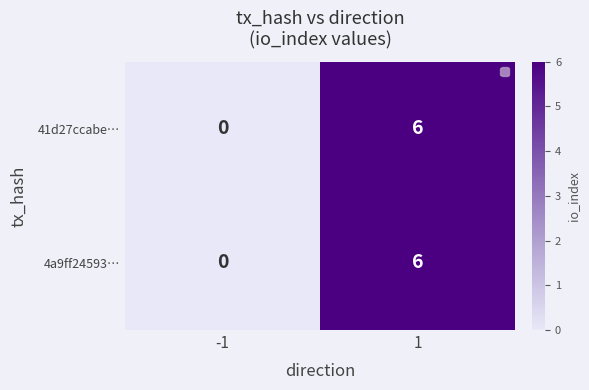

How many positive values does the 41d27ccabe… series have?

1